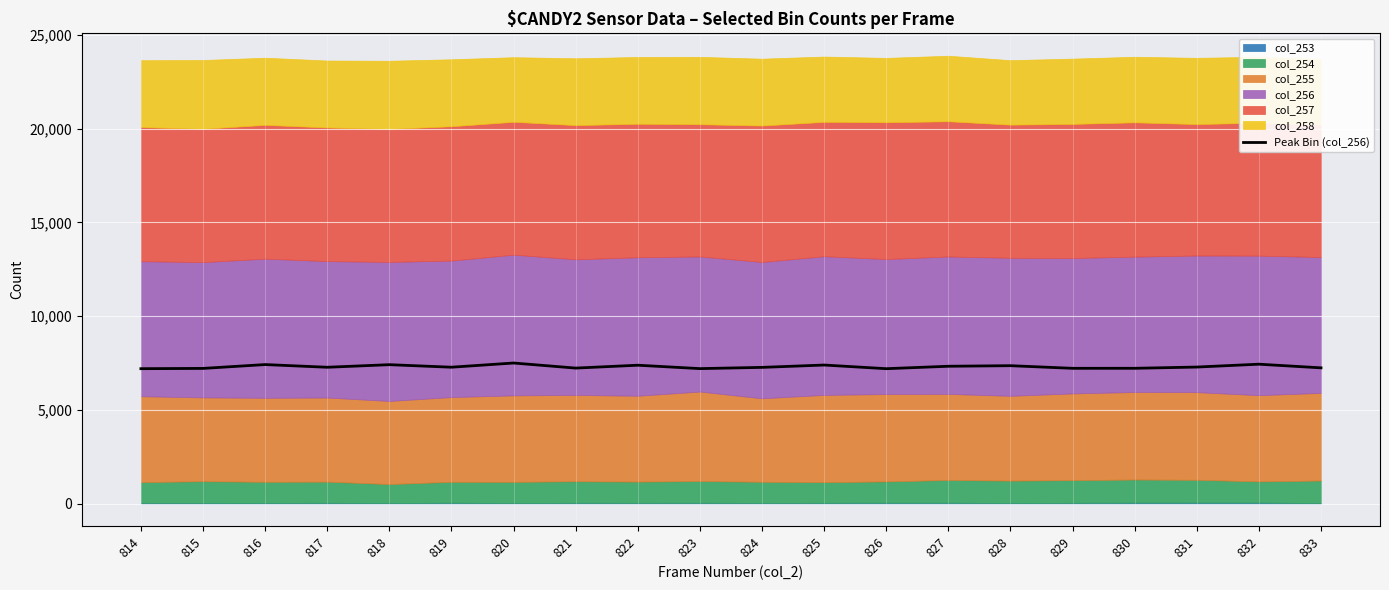

What is the value of the 10th point from the left?

7206